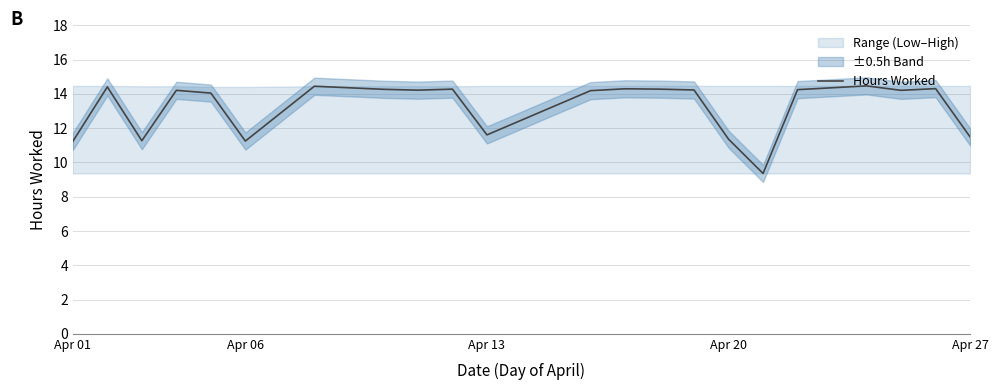

Does the chart have visible grid lines?

Yes